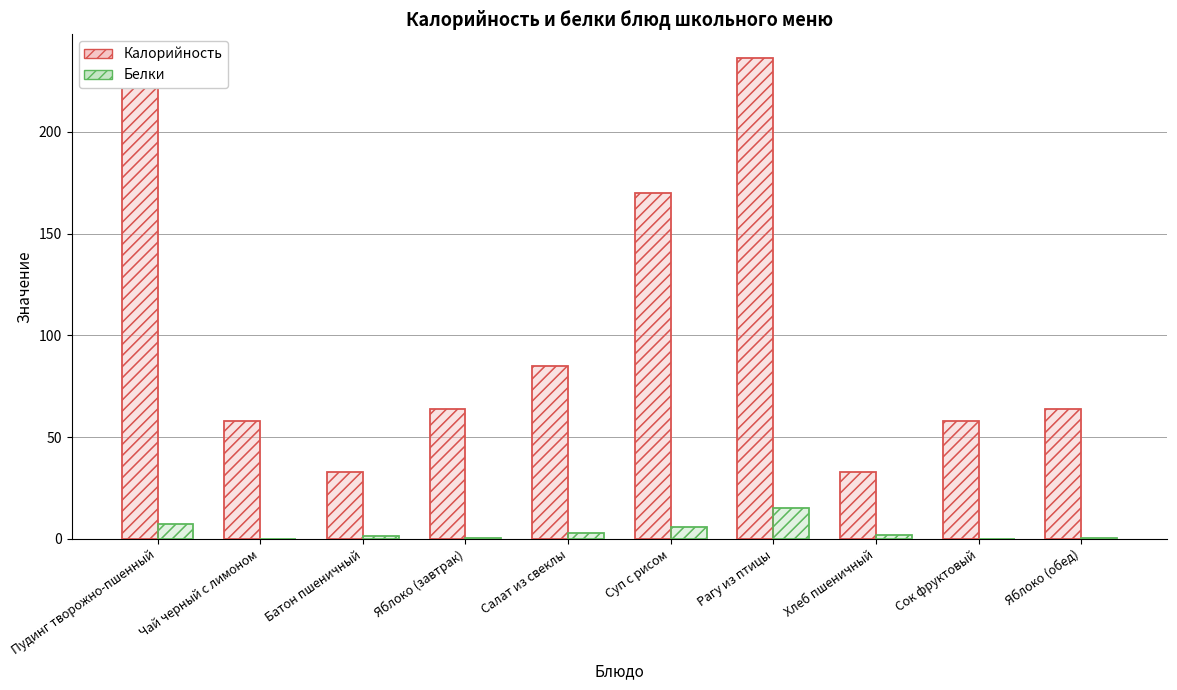

What is the approximate value of Калорийность at Хлеб пшеничный?

33.0